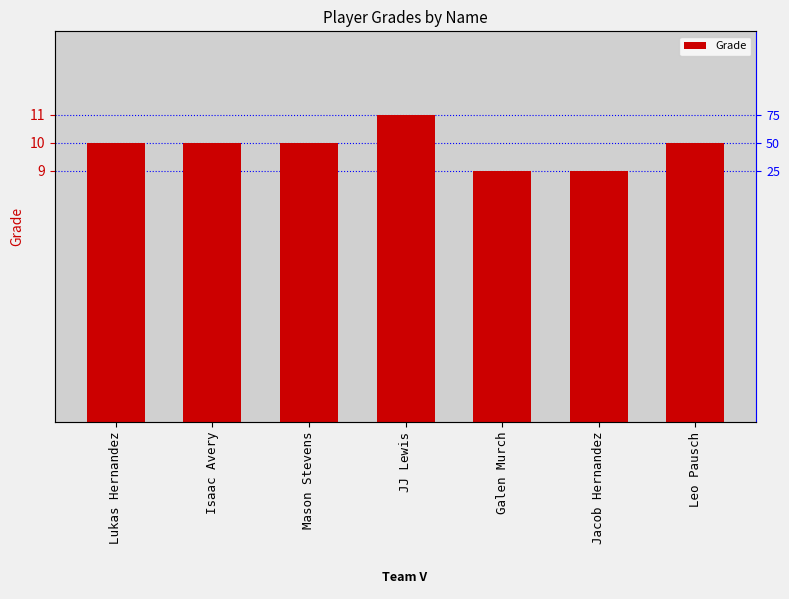

Where is the data nearest to the value 10?

Lukas Hernandez